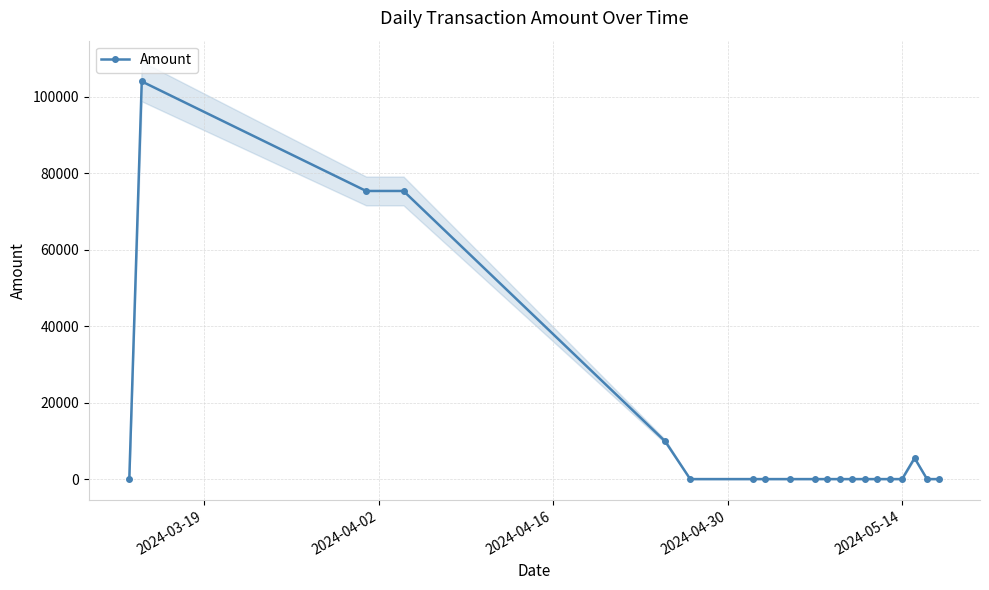

What is the average value?

13511.6